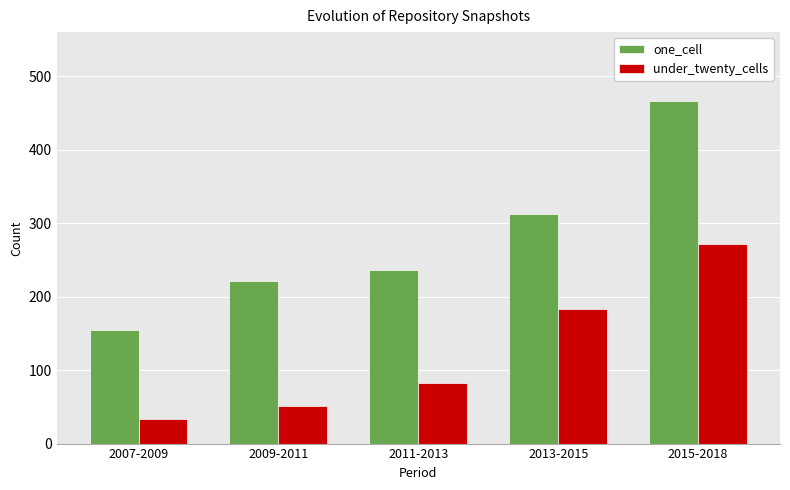

Which series changed the most between 2007-2009 and 2015-2018?

one_cell